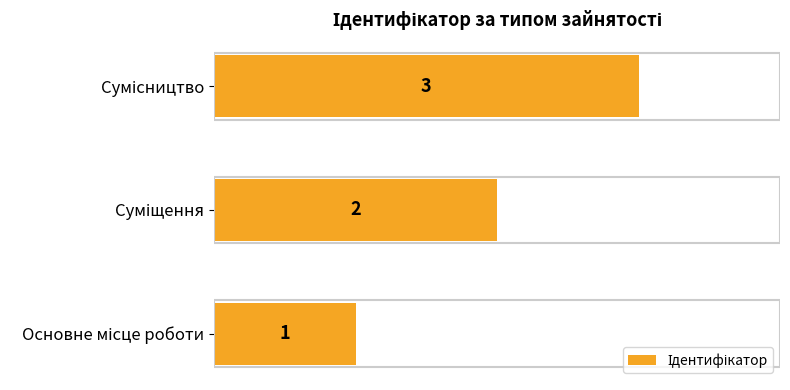

What is the maximum value shown in the chart?

3